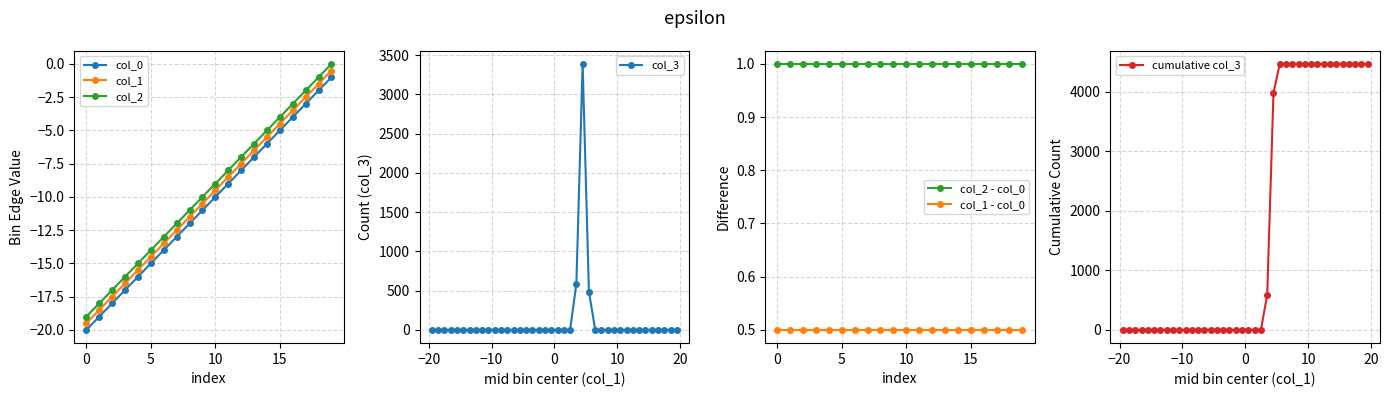

Which series has the widest spread of values?

col_0